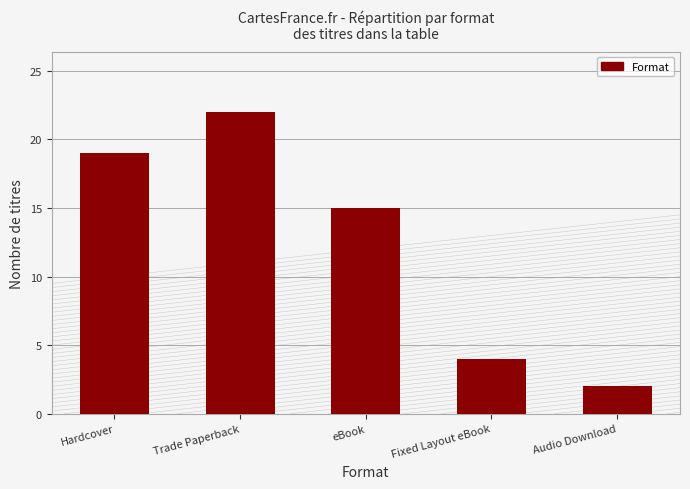

Between Fixed Layout eBook and Hardcover, which is larger?

Hardcover